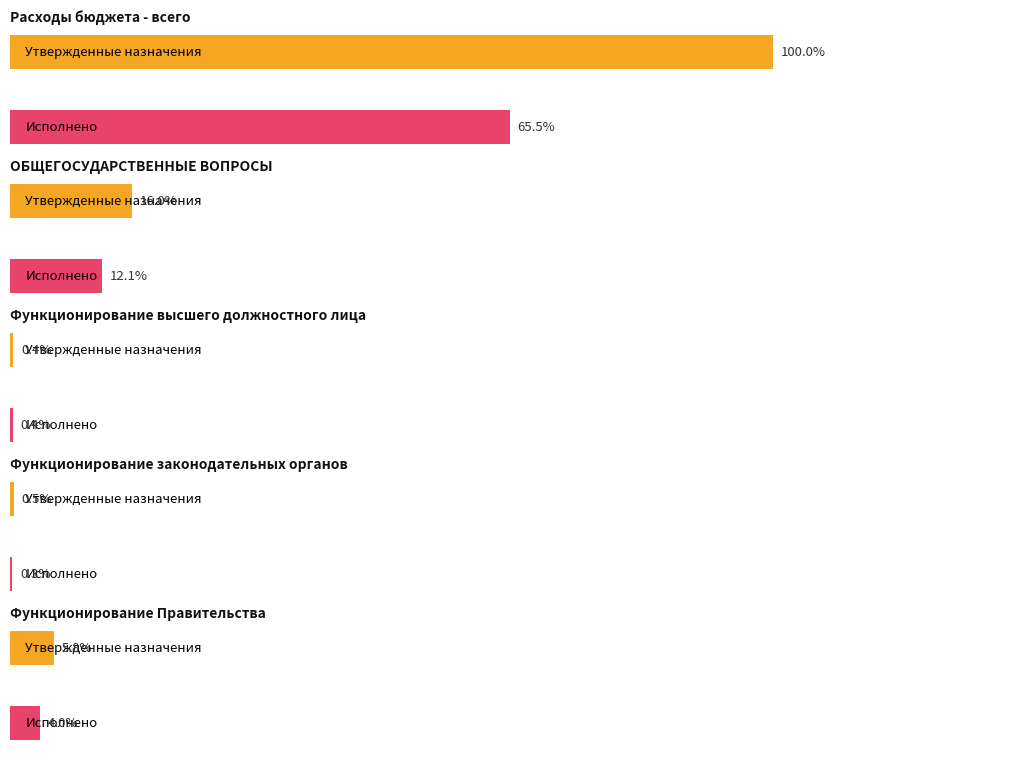

At which label does Исполнено (консол.) first exceed 127637592?

Расходы бюджета - всего